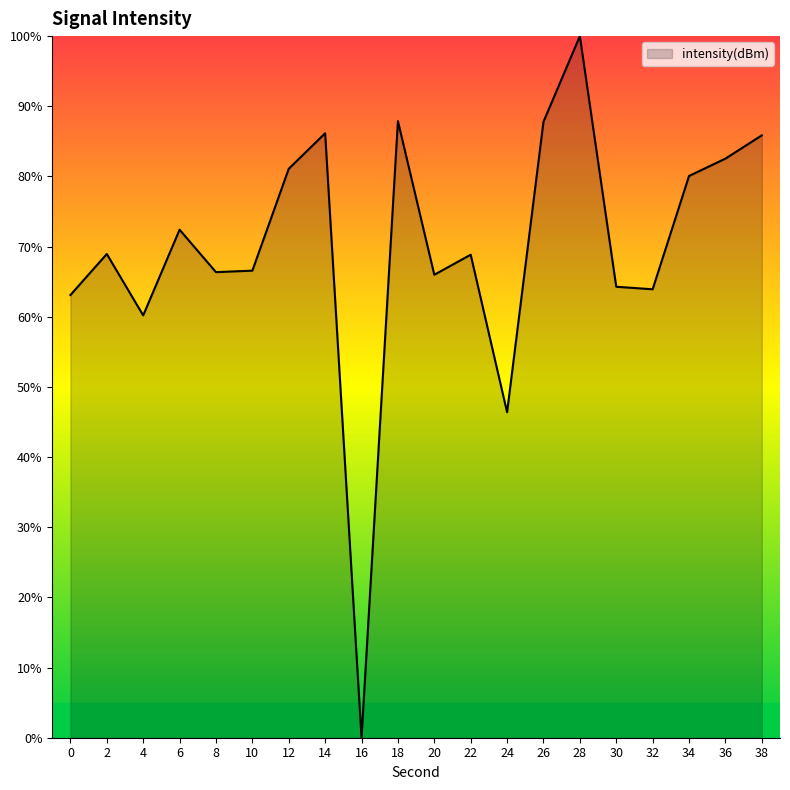

What is the difference between the maximum and minimum values?

100.0